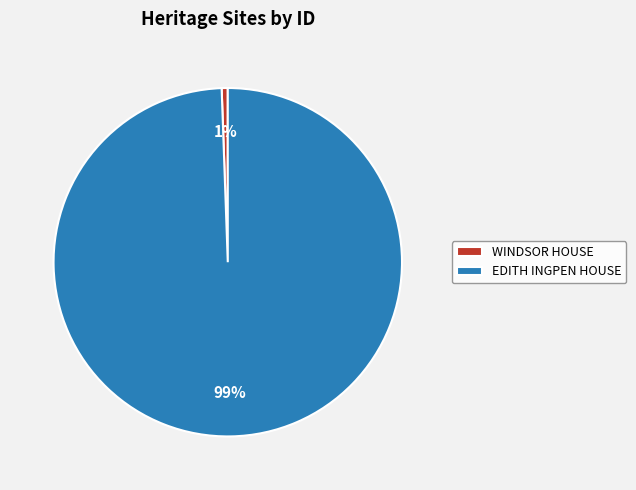

Which has a higher value, WINDSOR HOUSE or EDITH INGPEN HOUSE?

EDITH INGPEN HOUSE